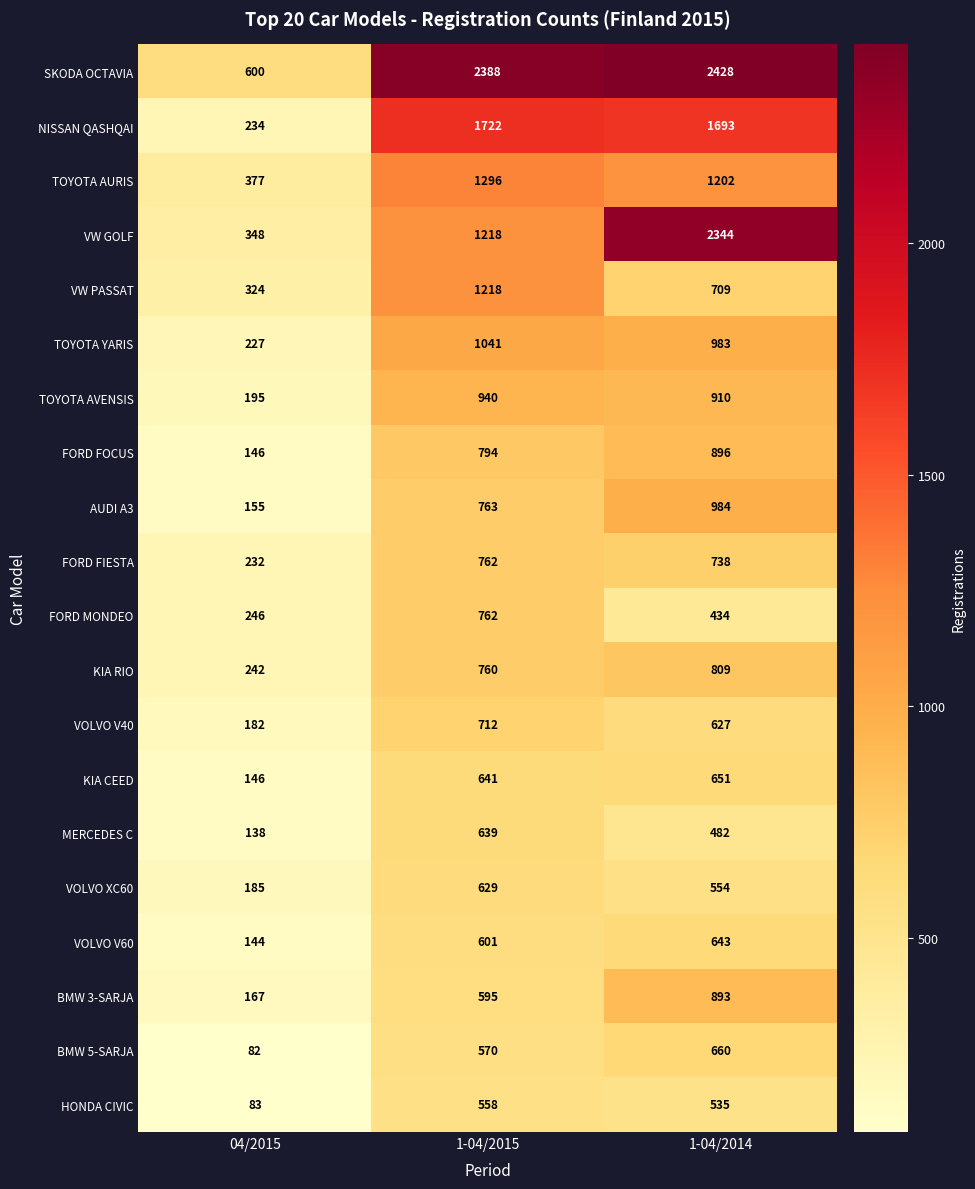

Is it true that HONDA CIVIC equals 824 at 1-04/2014?

False